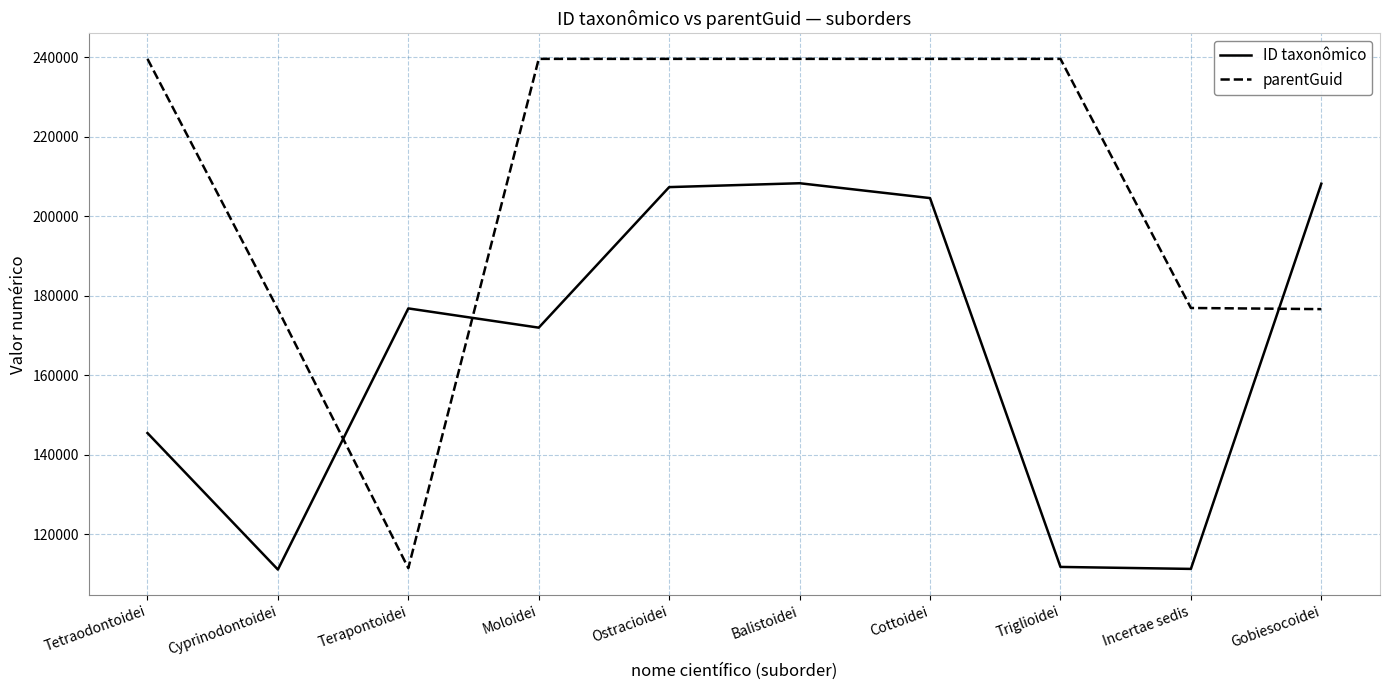

Which series has the largest total across all categories?

parentGuid